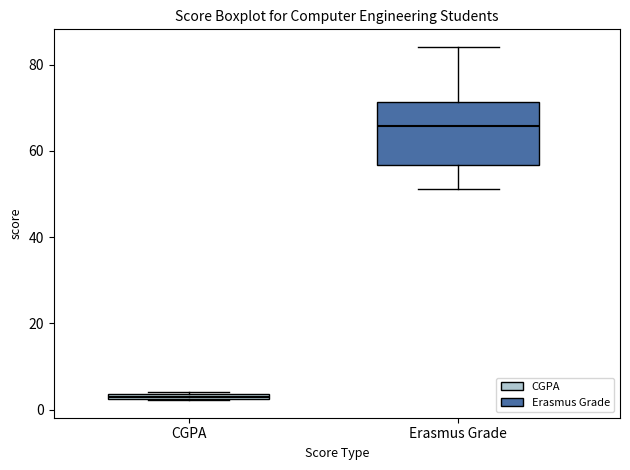

Which box is the tallest, from its lower edge to its upper edge?

Erasmus Grade